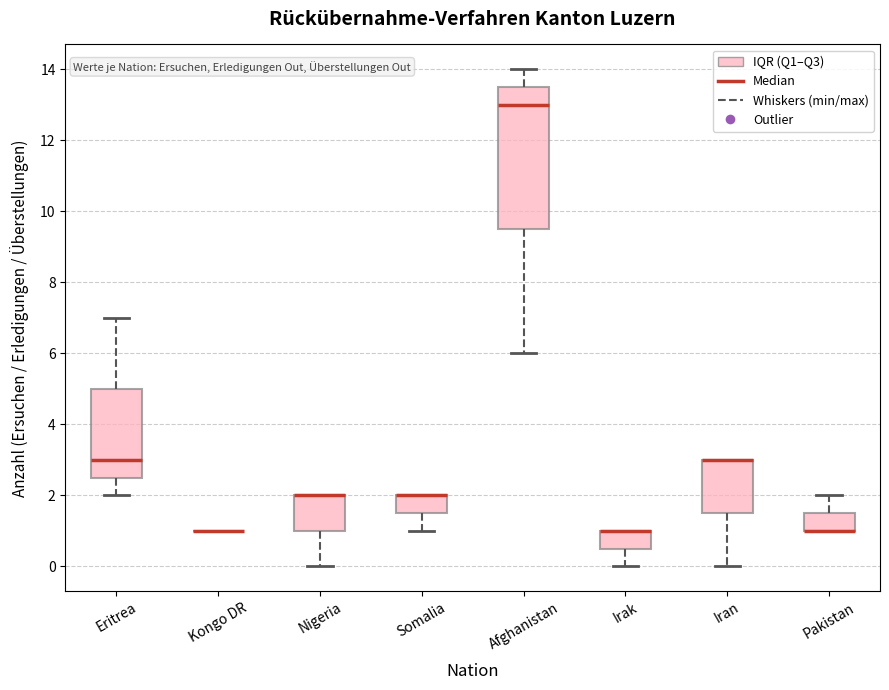

Reading left to right, read every box against the y-axis: the position of its median line, the range the box covers, and the ends of its whiskers. The values are not printed on the chart, so give them approximately, as read against the axis.

Eritrea: median 3.0, box 2.6 to 5.0, whiskers 2.0 to 7.0
Kongo DR: box collapsed to a line at 1.0, whiskers 1.0 to 1.0
Nigeria: median 2.0 (drawn on the box's upper edge), box 1.0 to 2.0, whiskers 0.0 to 2.0
Somalia: median 2.0 (drawn on the box's upper edge), box 1.6 to 2.0, whiskers 1.0 to 2.0
Afghanistan: median 13.0, box 9.6 to 13.6, whiskers 6.0 to 14.0
Irak: median 1.0 (drawn on the box's upper edge), box 0.6 to 1.0, whiskers 0.0 to 1.0
Iran: median 3.0 (drawn on the box's upper edge), box 1.6 to 3.0, whiskers 0.0 to 3.0
Pakistan: median 1.0 (drawn on the box's lower edge), box 1.0 to 1.6, whiskers 1.0 to 2.0